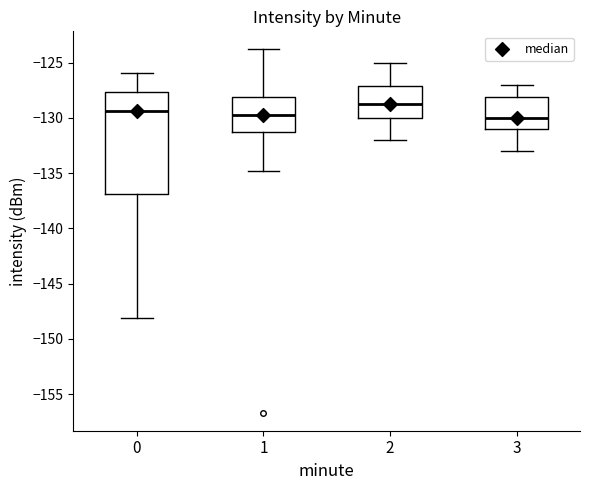

Which box is the tallest, from its lower edge to its upper edge?

0